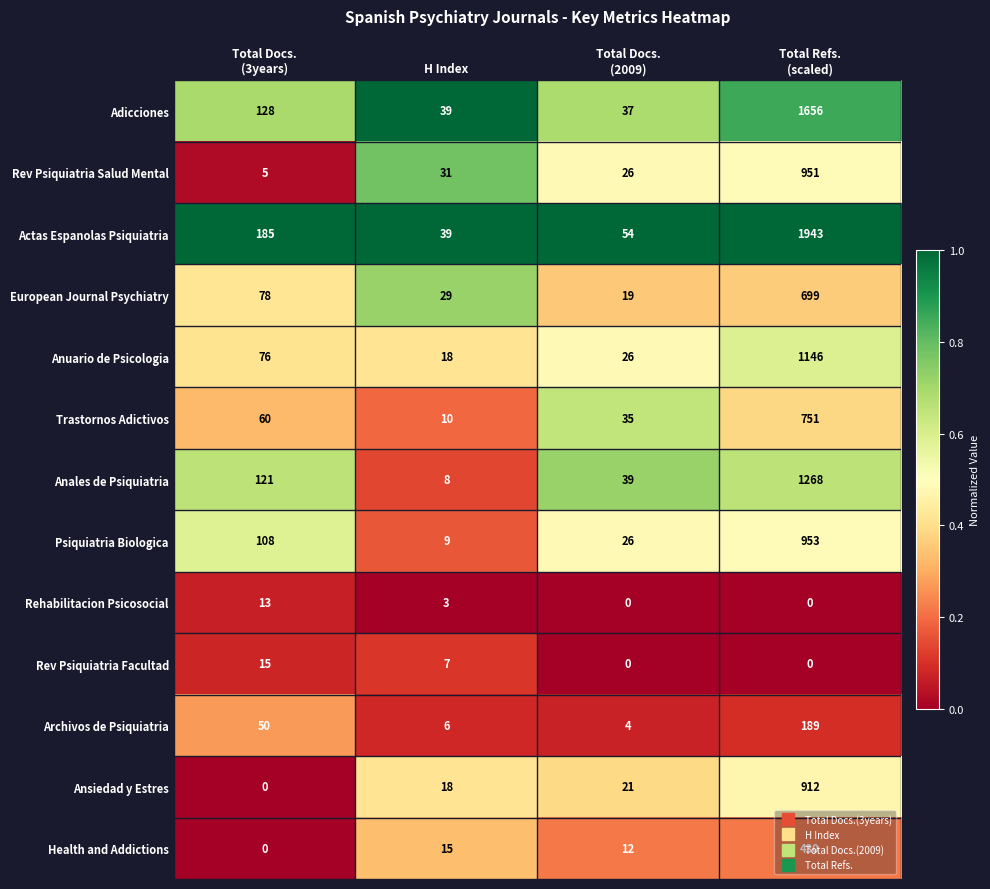

Is it true that Rev Psiquiatria Facultad equals 11 at H Index?

False